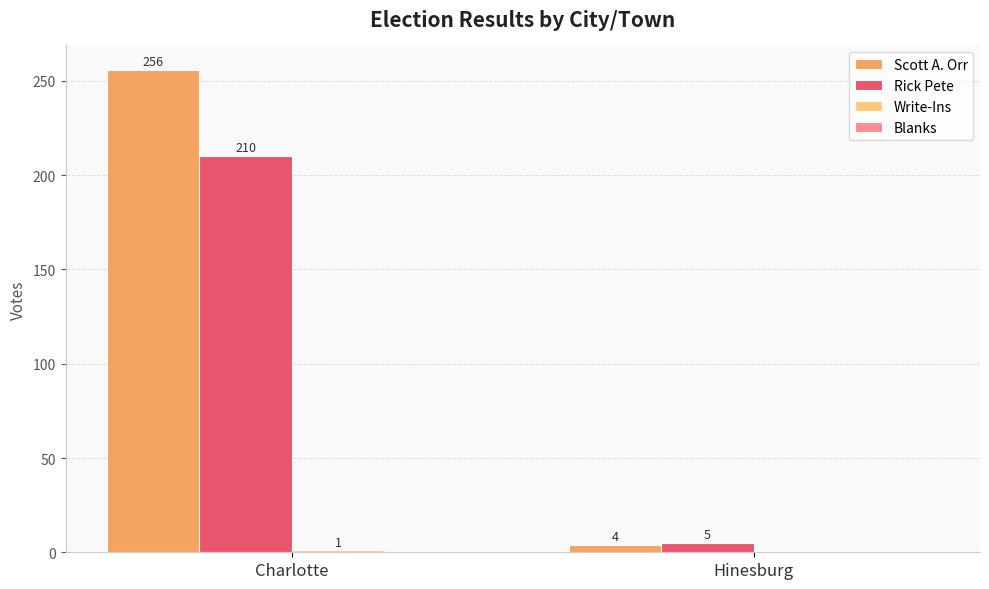

At which category is the sum across all series the highest?

Charlotte